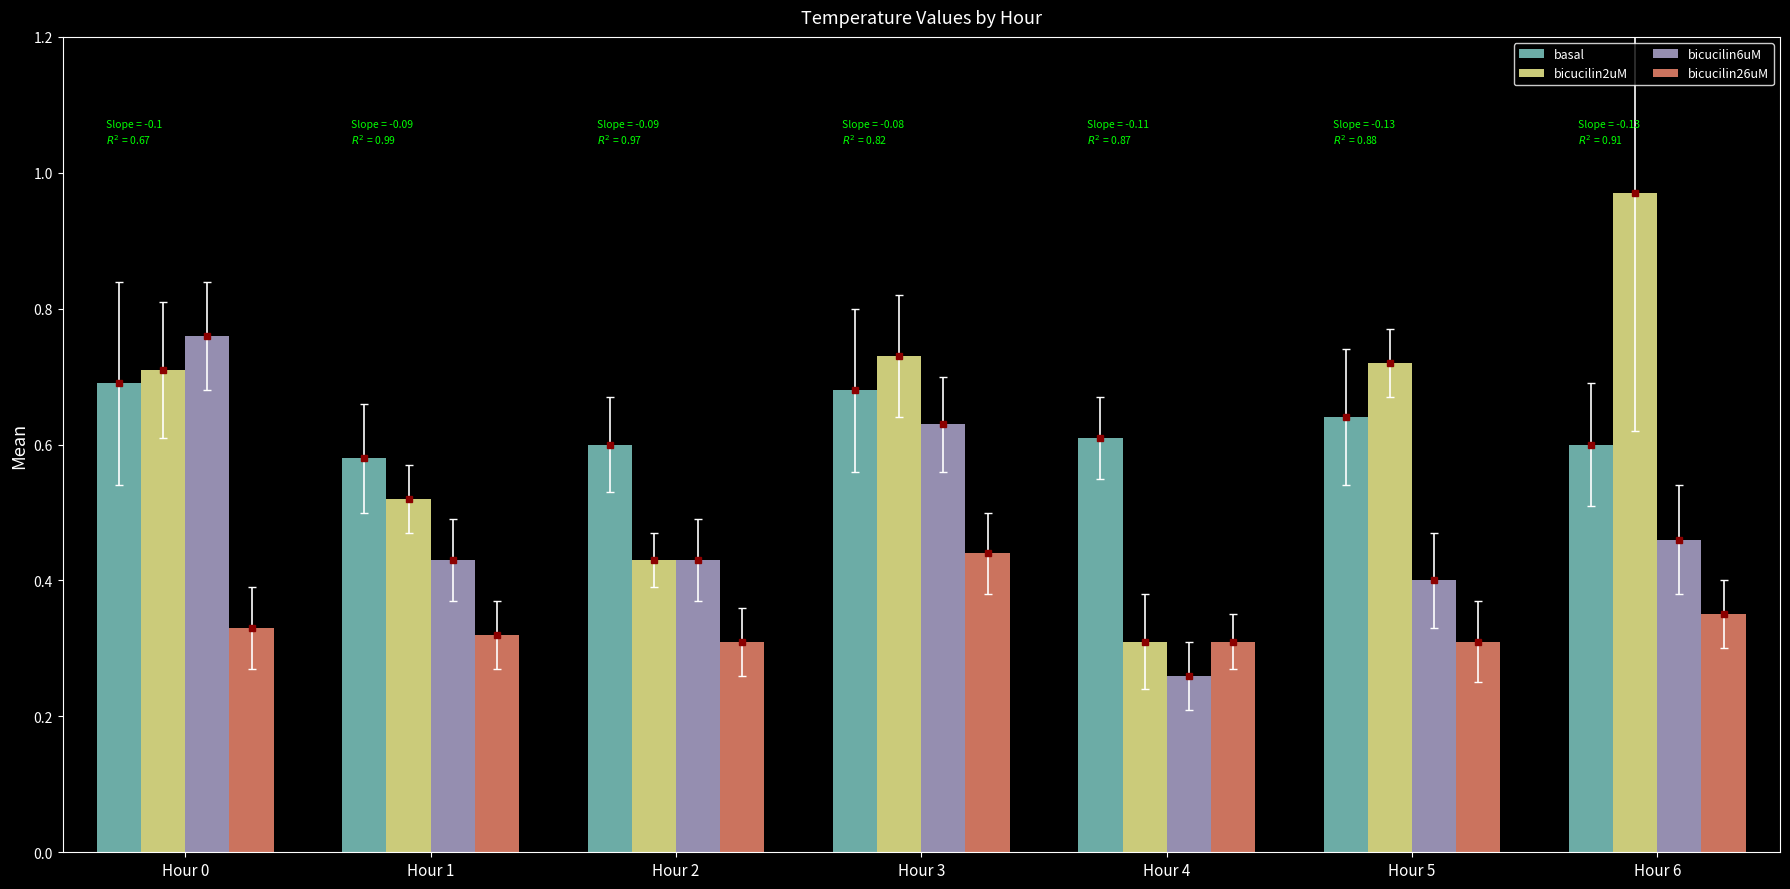

Which category has the highest value in the bicucilin26uM series?

Hour 3